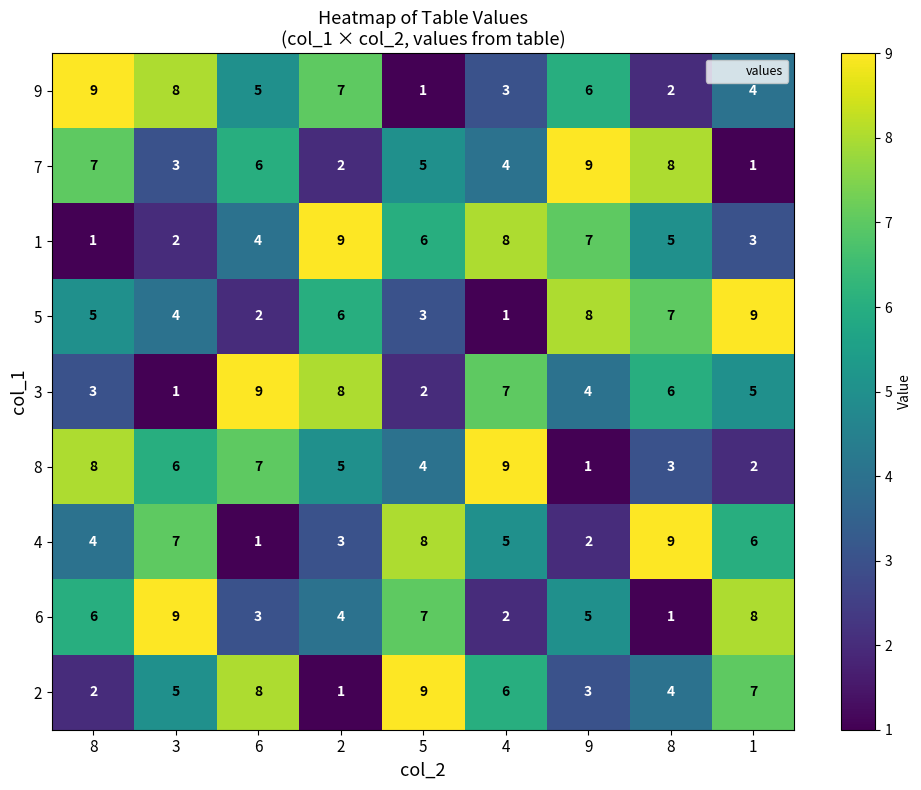

Count the number of data series in this chart.

9